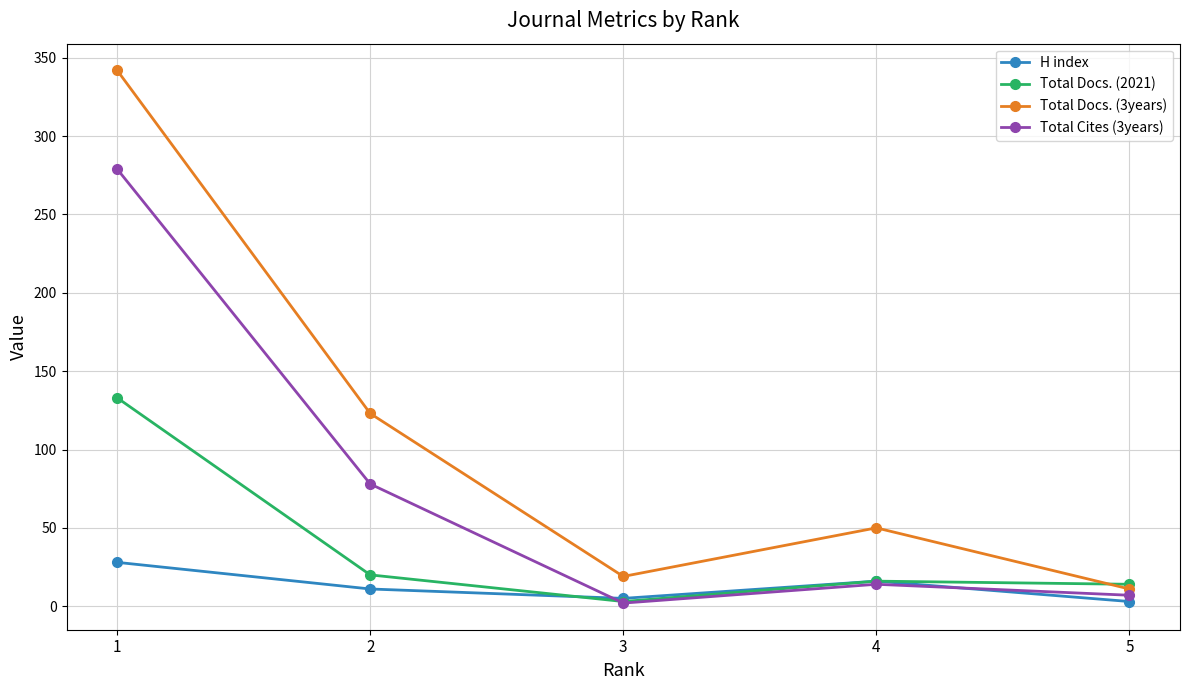

List the series in order of their overall mean, highest first.

Total Docs. (3years), Total Cites (3years), Total Docs. (2021), H index